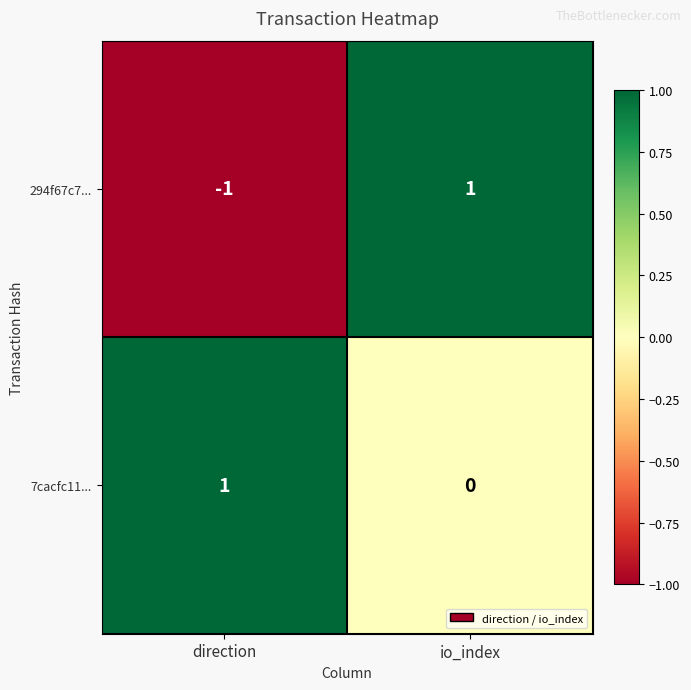

Which category has the lowest value across all series?

direction